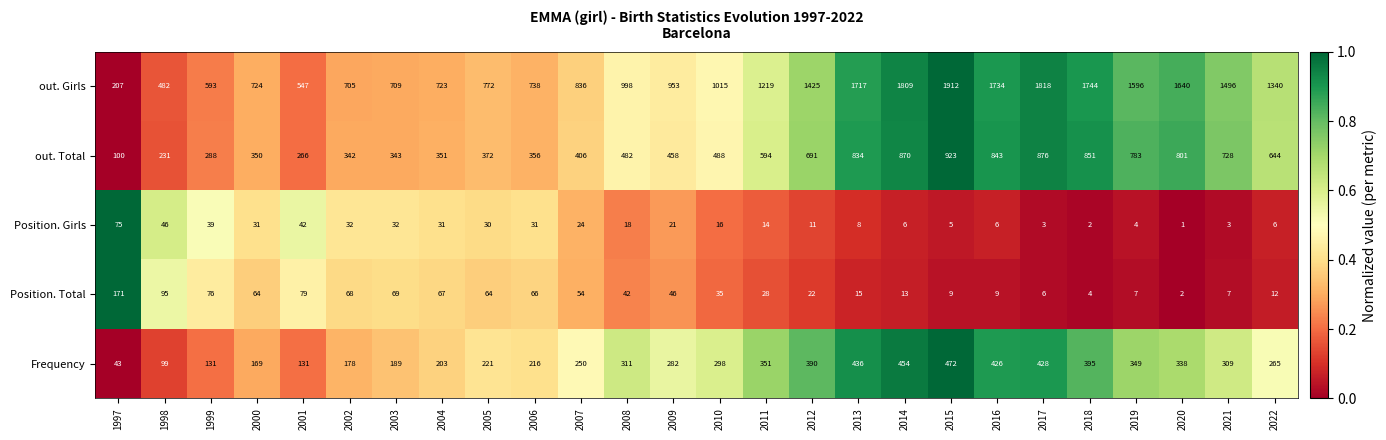

The Frequency series shows 705 at 2016. True or false?

False